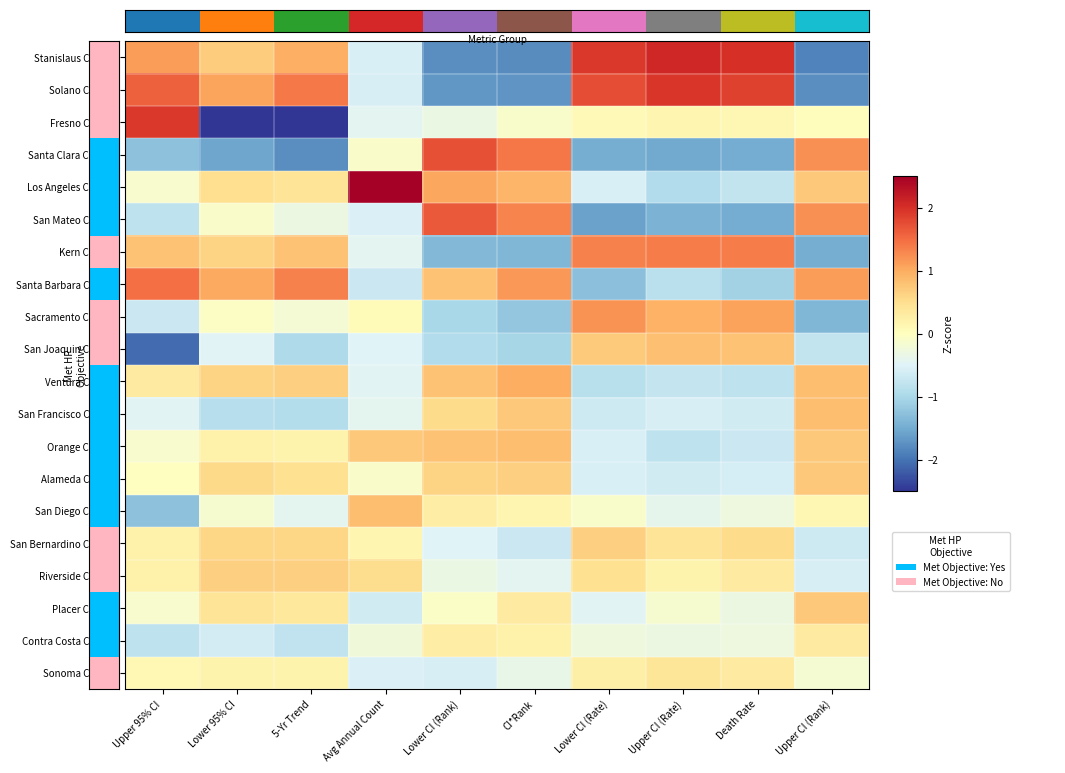

At which label is Orange County closest to 0?

Upper 95% CI